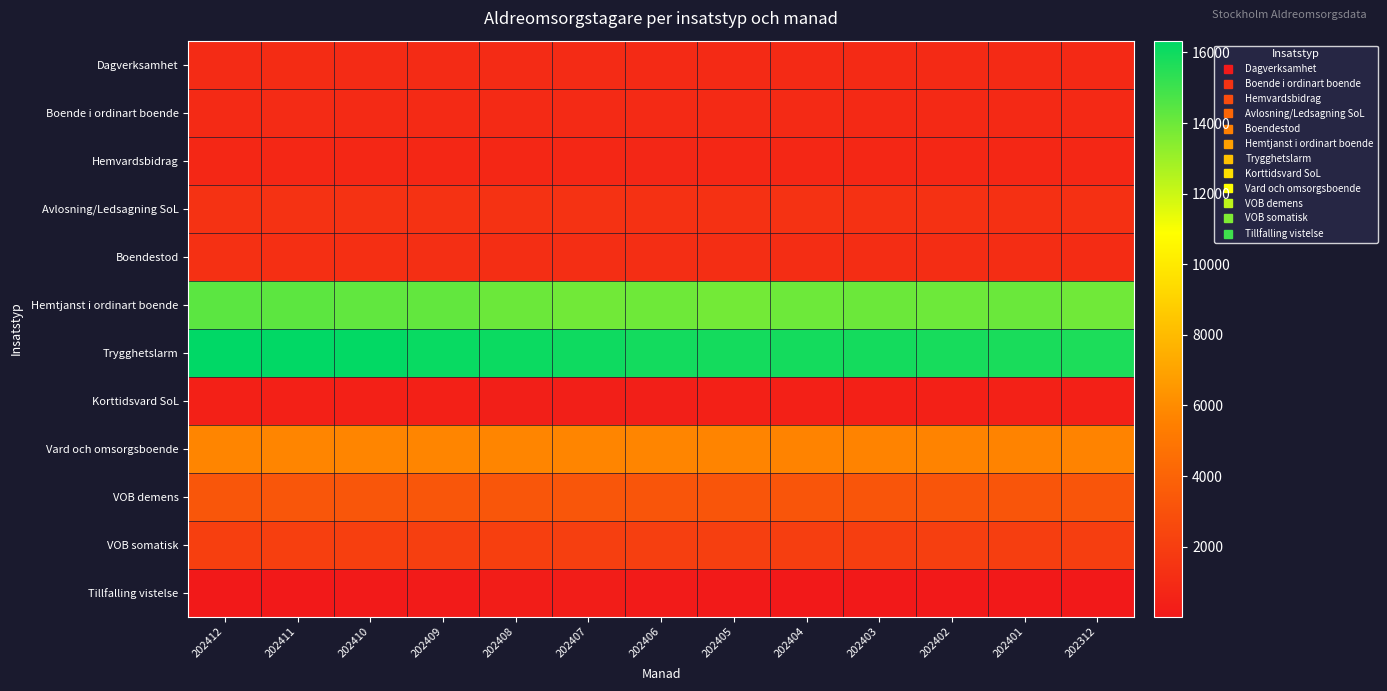

List the series in order of their peak value, lowest first.

Tillfalling vistelse, Korttidsvard SoL, Hemvardsbidrag, Boende i ordinart boende, Dagverksamhet, Boendestod, Avlosning/Ledsagning SoL, VOB somatisk, VOB demens, Vard och omsorgsboende, Hemtjanst i ordinart boende, Trygghetslarm